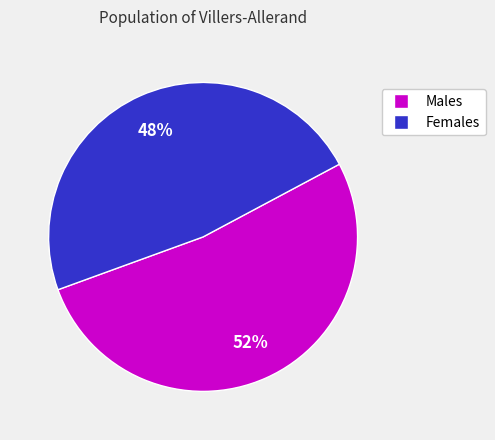

To the nearest percent, what is the difference between the largest and smallest slice percentages?

4%